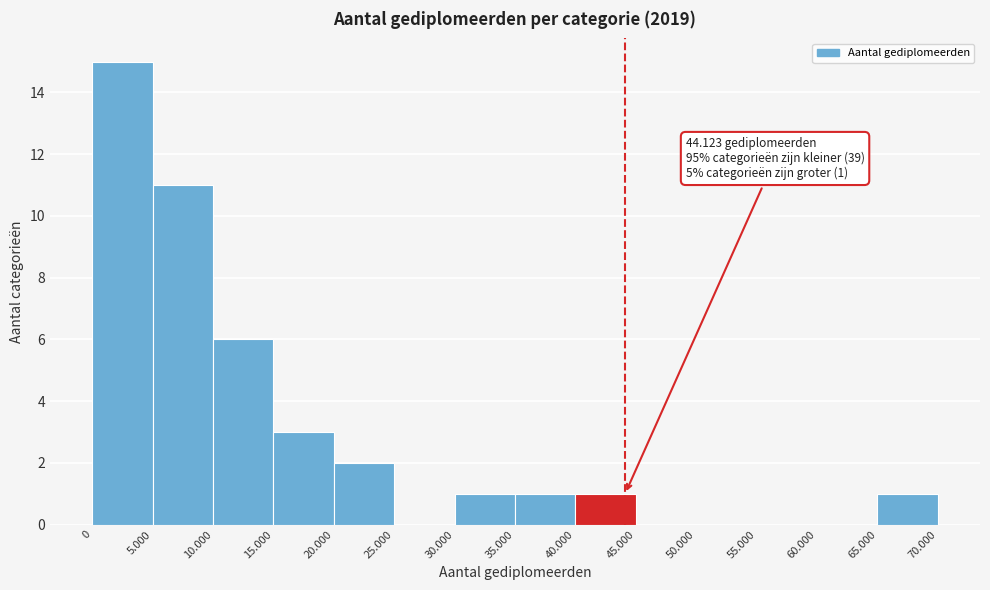

Reading left to right, transcribe all the data shown in this chart.

0=15	5.000=11	10.000=6	15.000=3	20.000=2	25.000=0	30.000=1	35.000=1	40.000=1	45.000=0	50.000=0	55.000=0	60.000=0	65.000=1